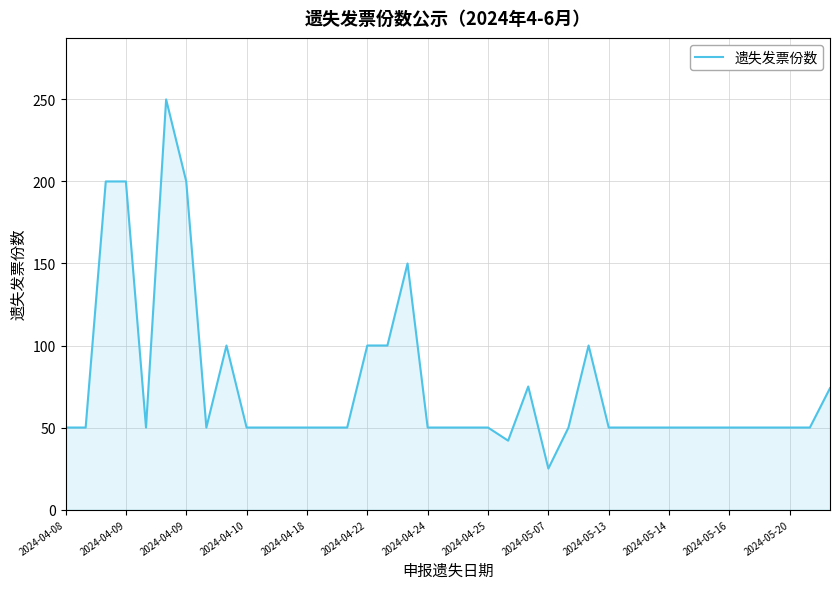

How many values are below 50?

2